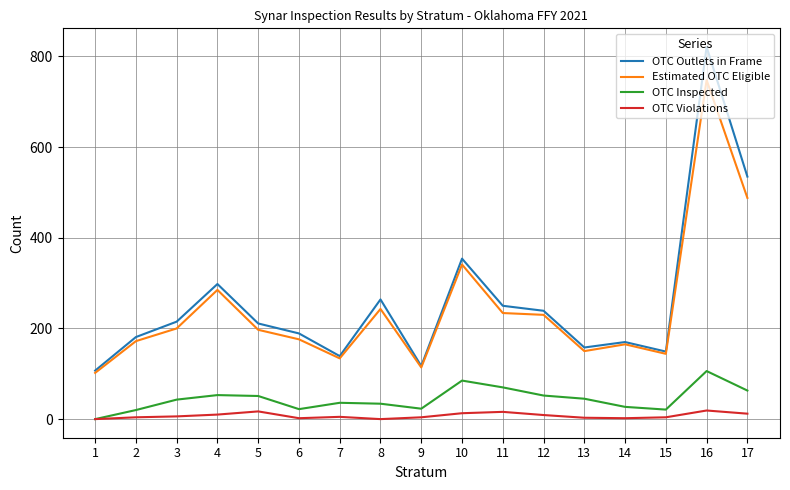

At which category is the sum across all series the highest?

16